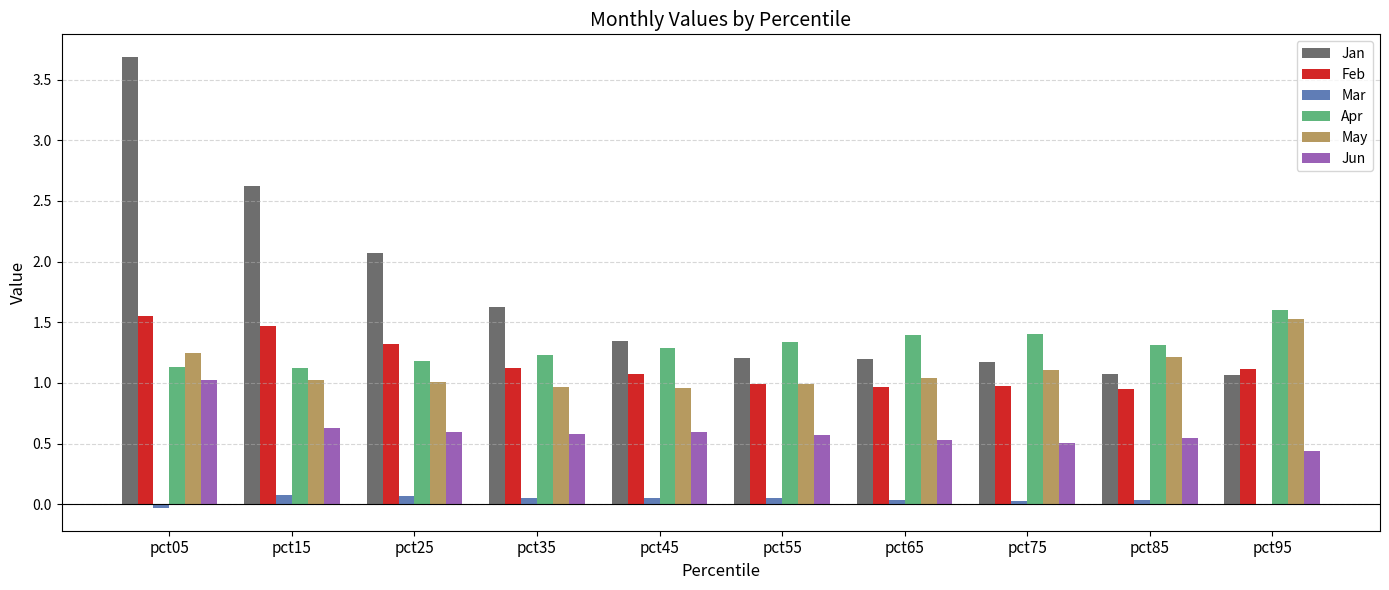

Which series has the largest total across all categories?

Jan